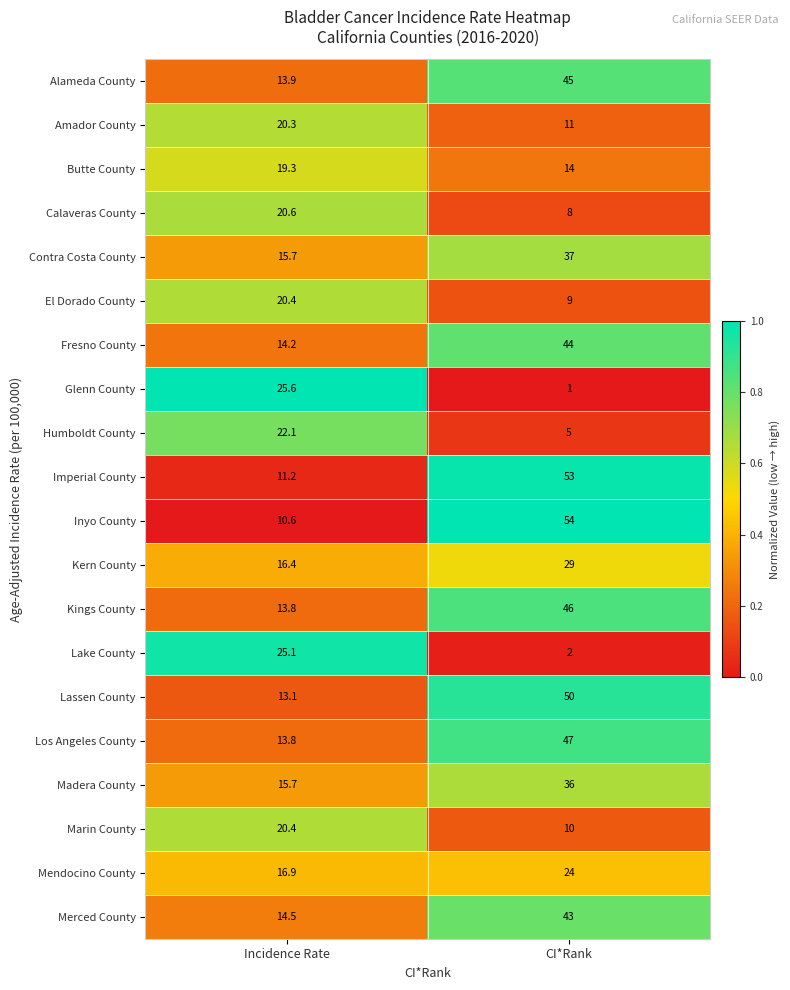

Which series has the largest total across all categories?

Inyo County